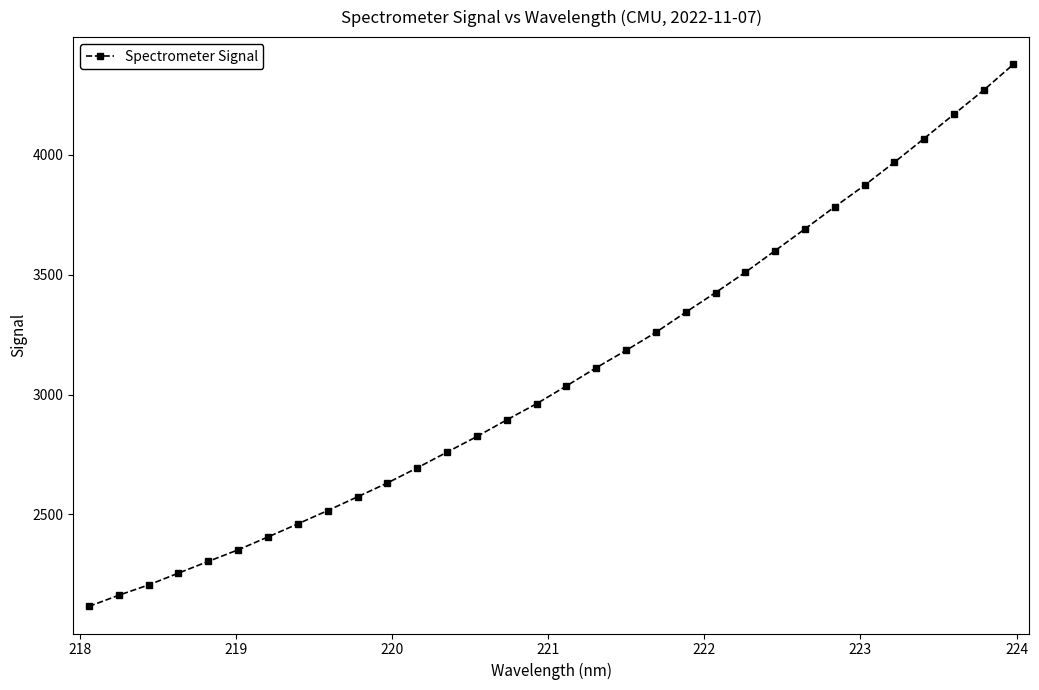

What is the smallest value displayed?

2116.2